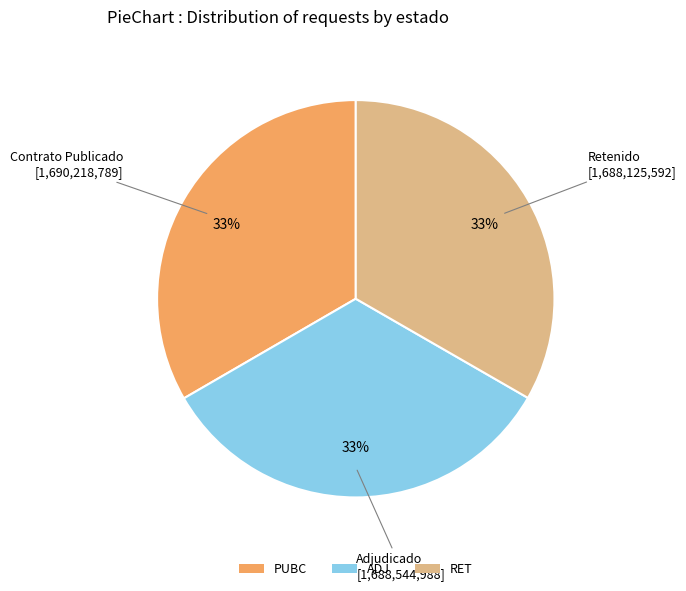

Do PUBC and ADJ together represent more than half of the pie?

Yes